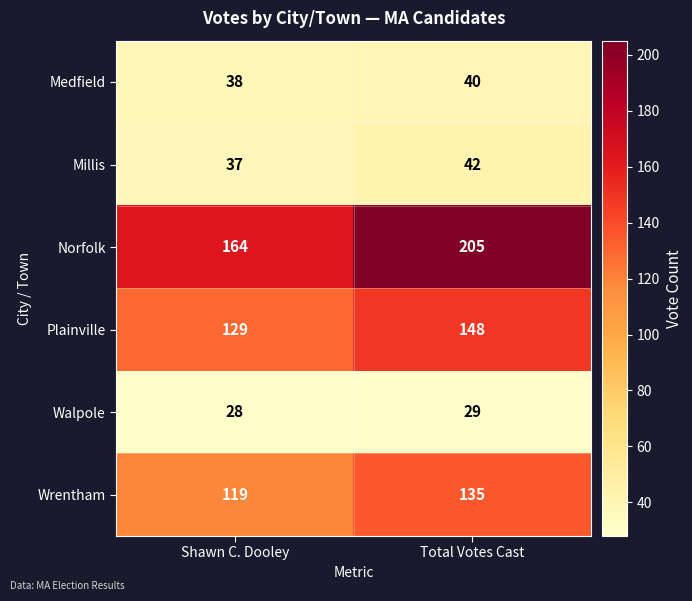

Rank the categories by Medfield value from lowest to highest.

Shawn C. Dooley, Total Votes Cast